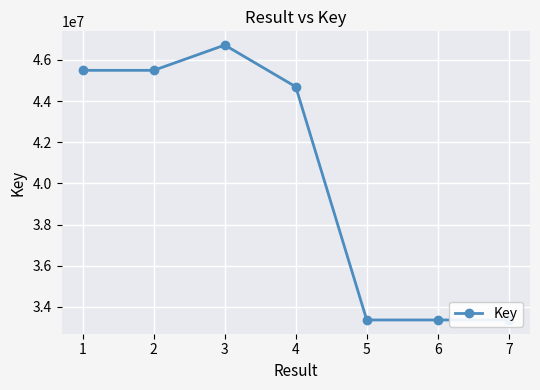

What is the difference between the maximum and minimum values?

13352852